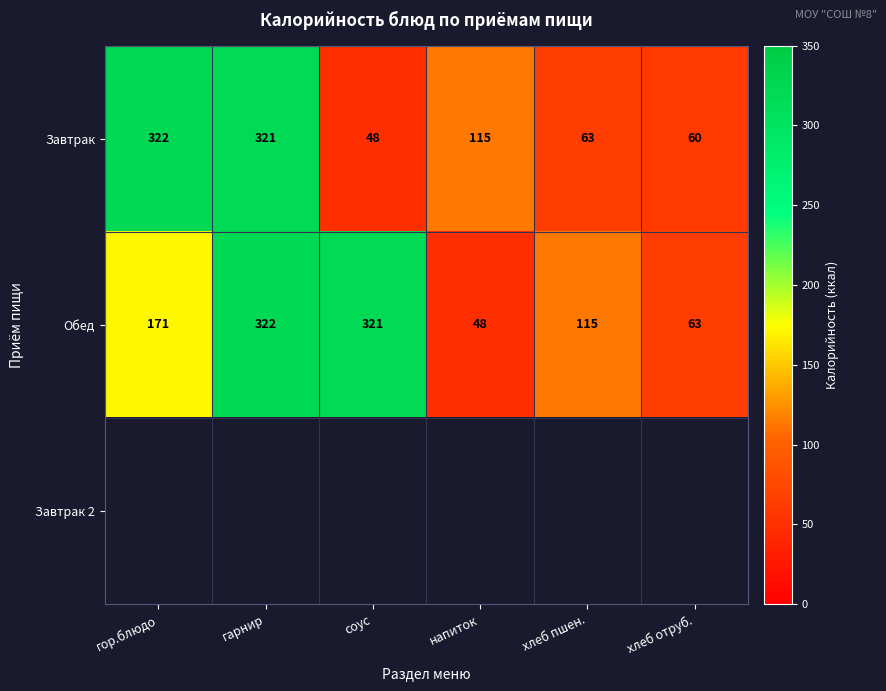

The value of Обед at соус is 321. True or false?

True